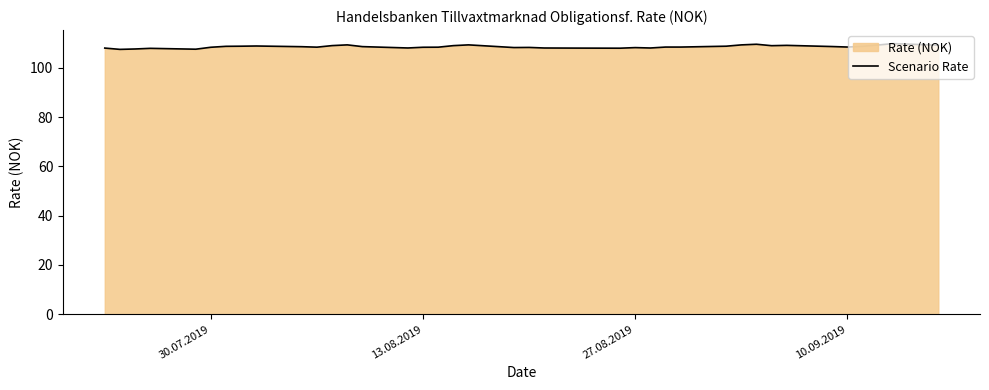

How many points are lower than both their immediate neighbors (excluding endpoints)?

9